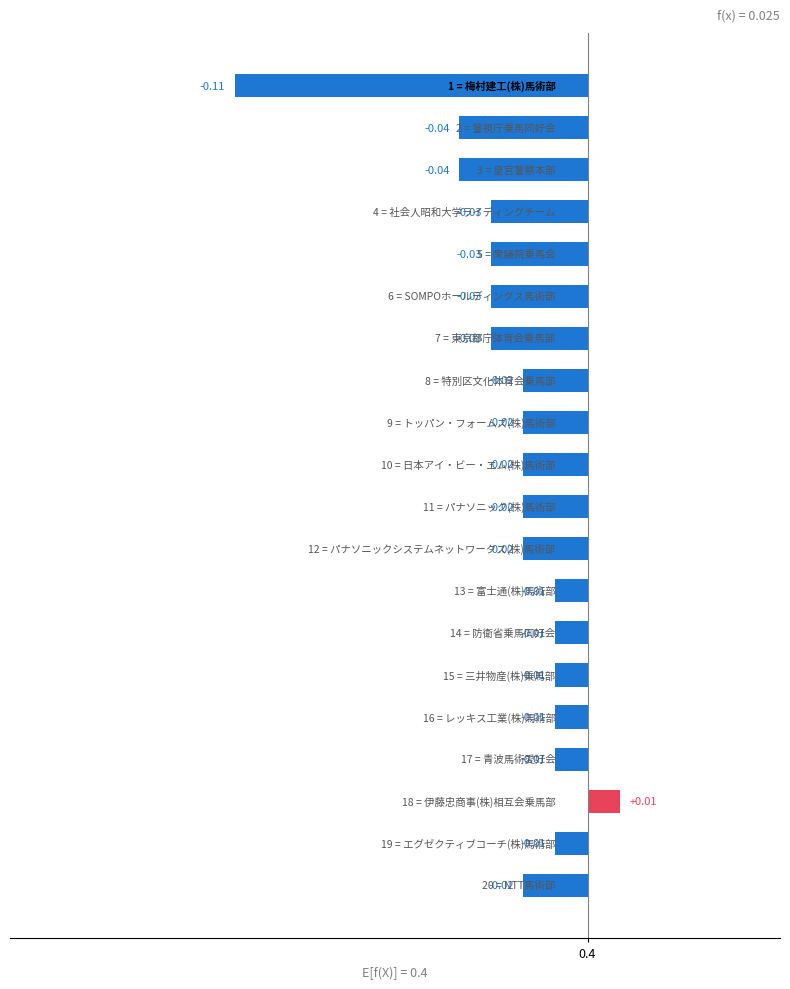

How many negative values are there?

19